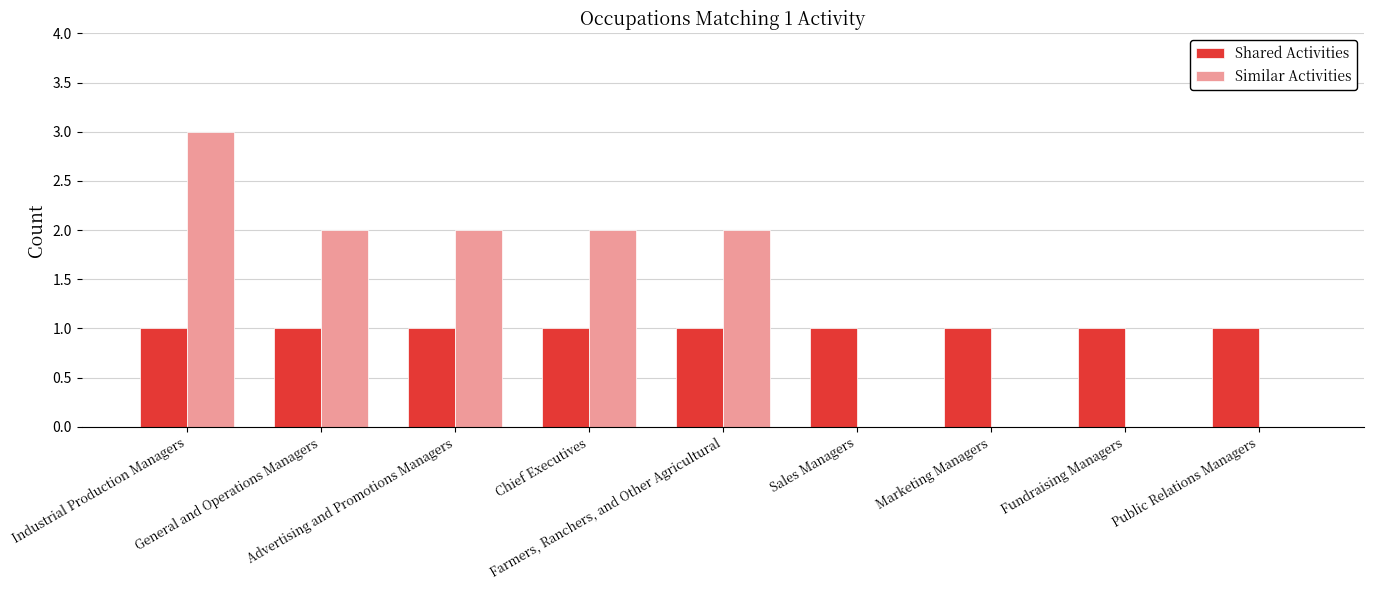

What is the sum of the Shared Activities values at Advertising and Promotions Managers and Farmers, Ranchers, and Other Agricultural?

2